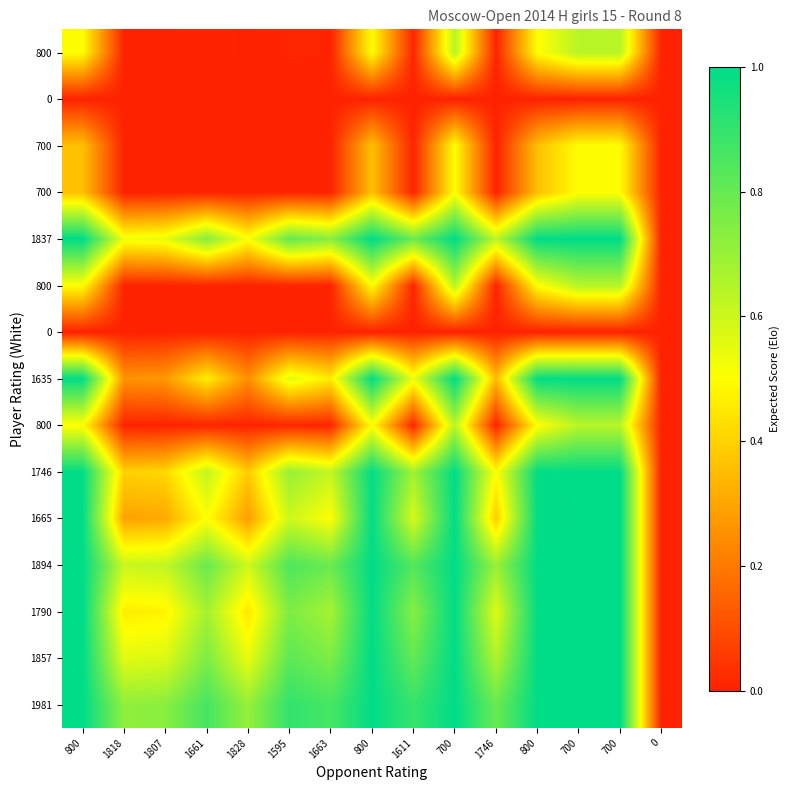

What is the spread (max minus min) of values at 1807?

0.7